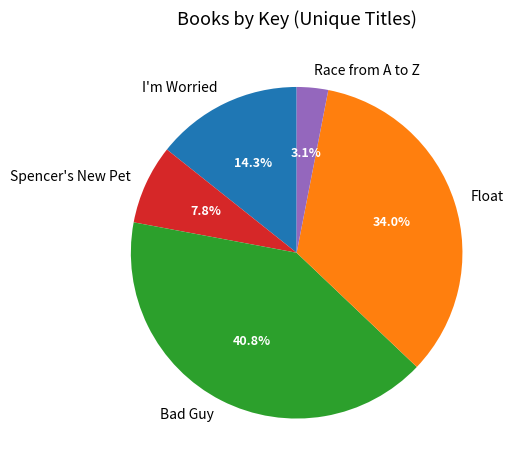

What is the ratio of the value at Bad Guy to the value at Float?

1.2